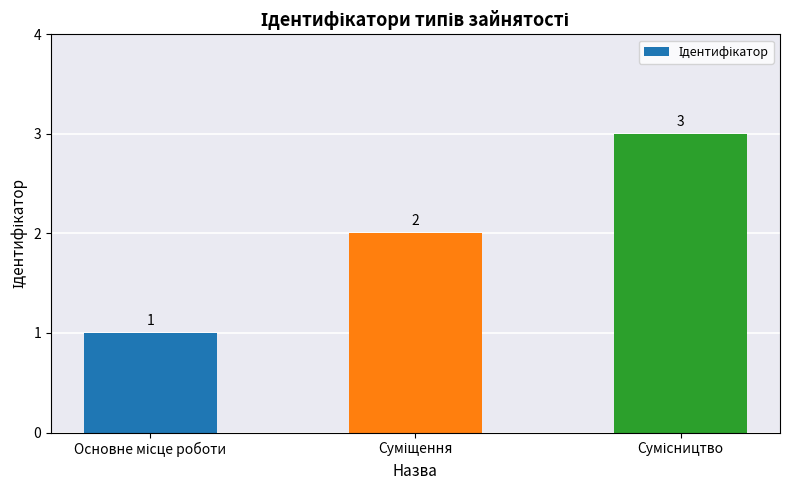

Are the bars horizontal?

No